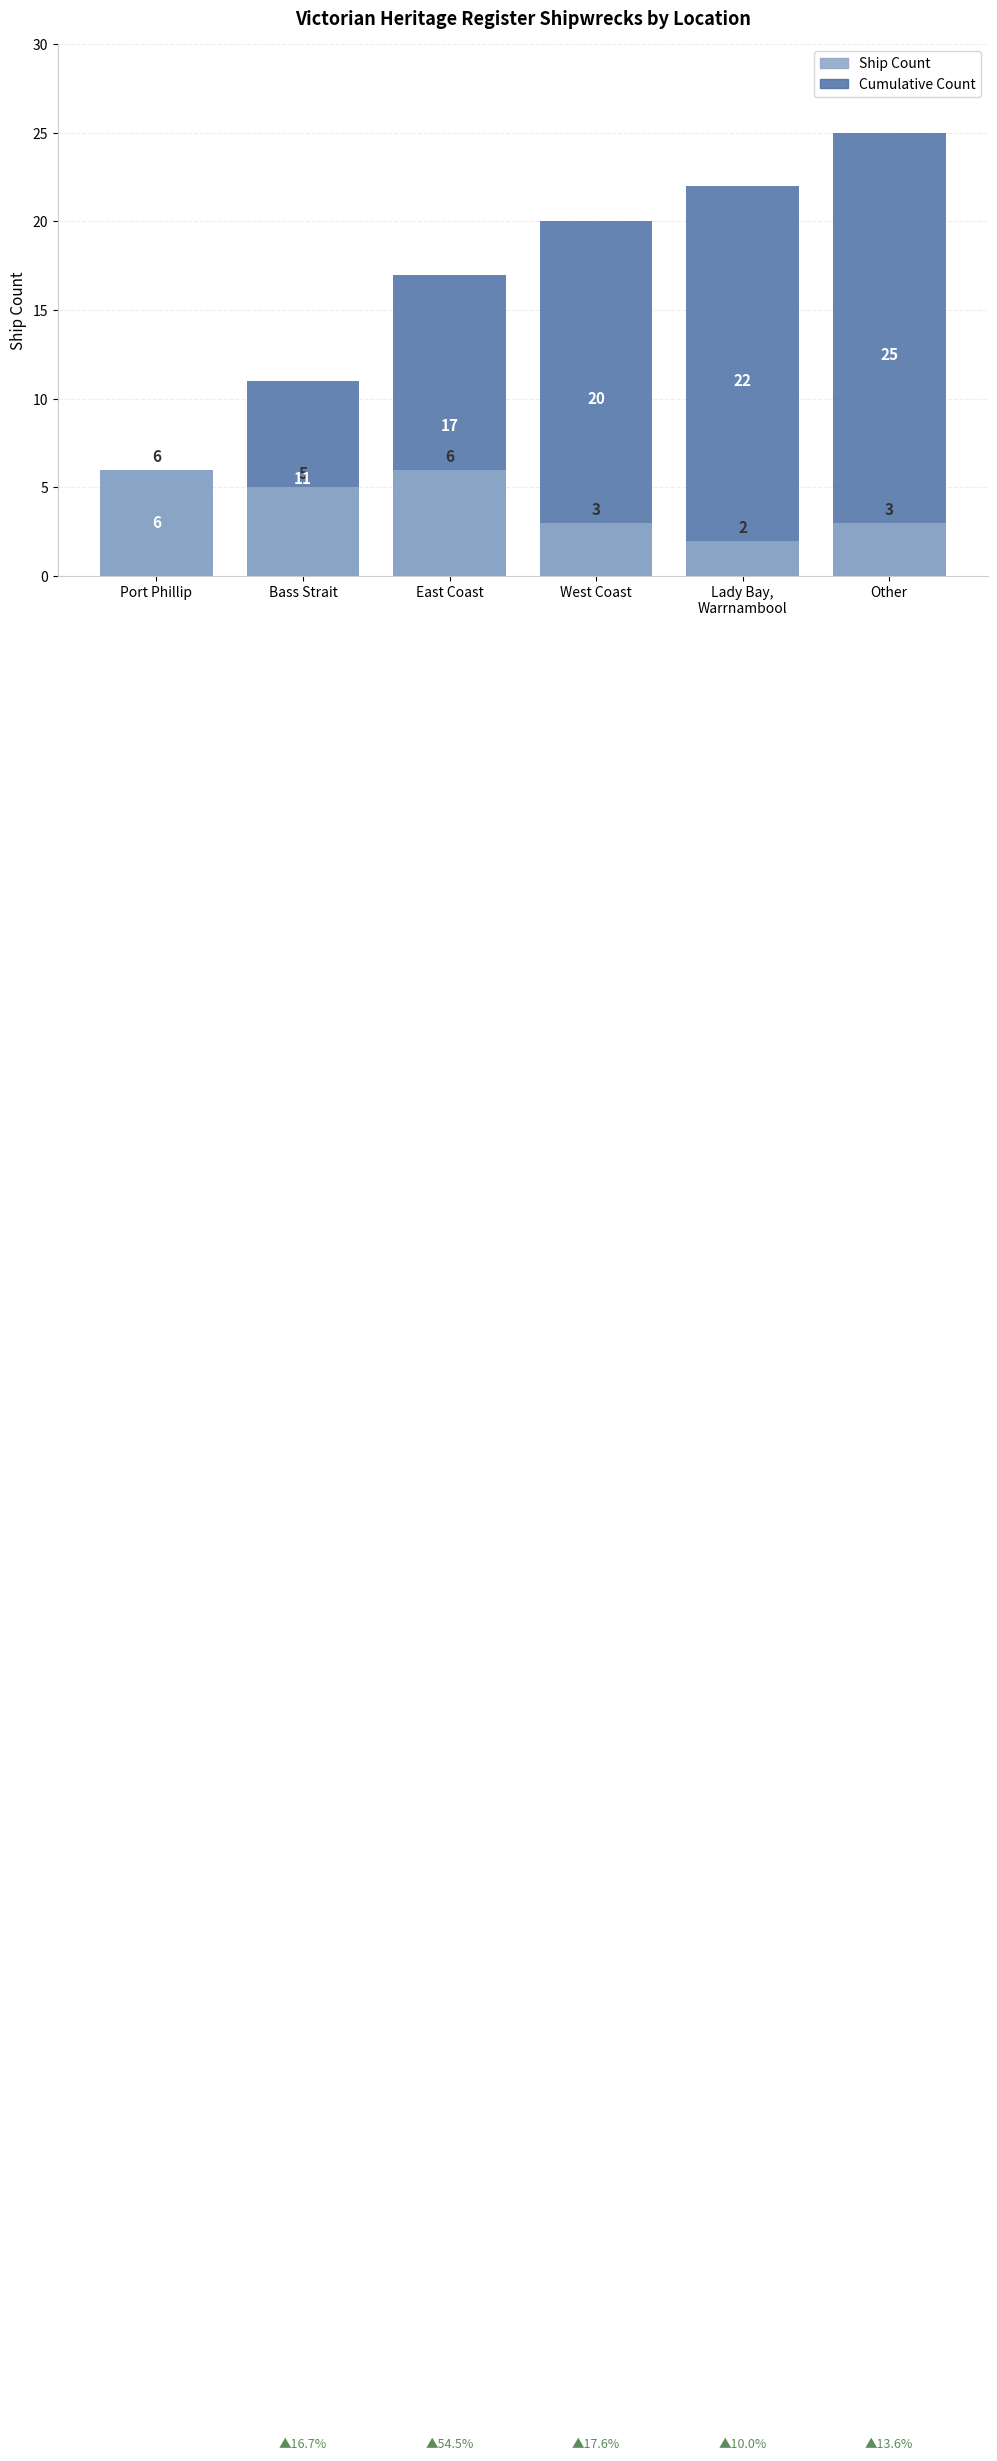

Count the Ship Count values in the range 3 to 6.

5